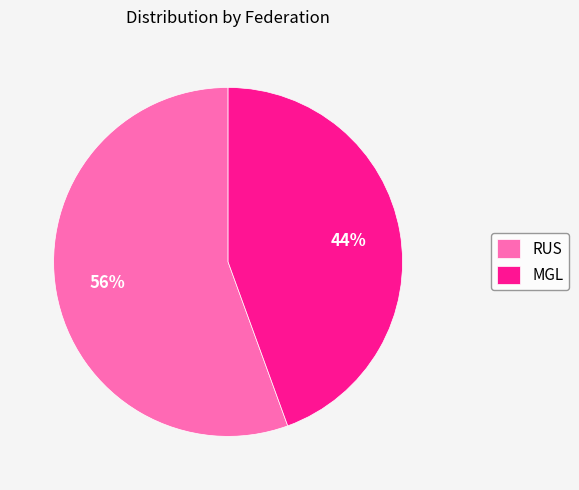

How many slices are in this pie chart?

2